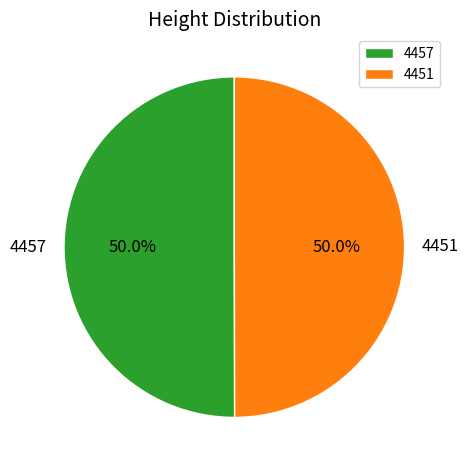

Is it true that 4457 is 35% of the pie?

False